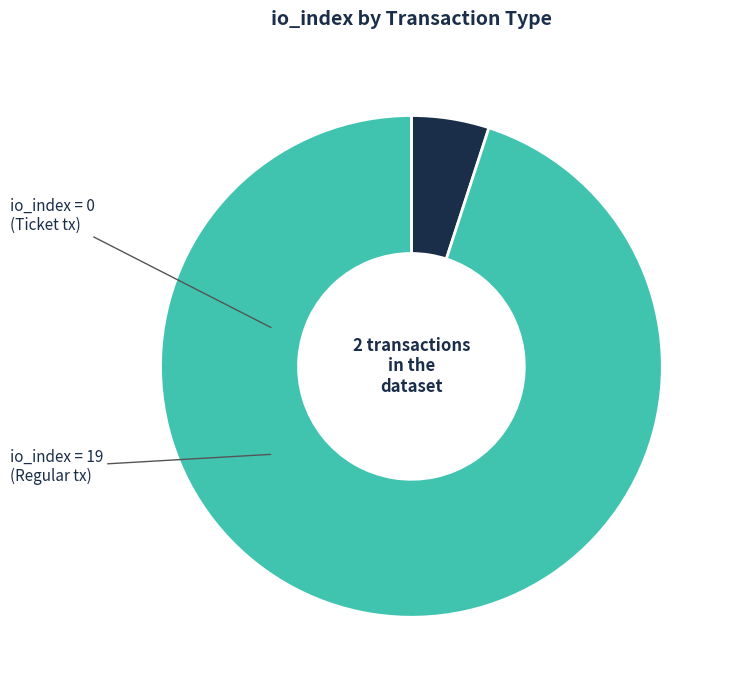

Does any single category account for the majority?

Yes